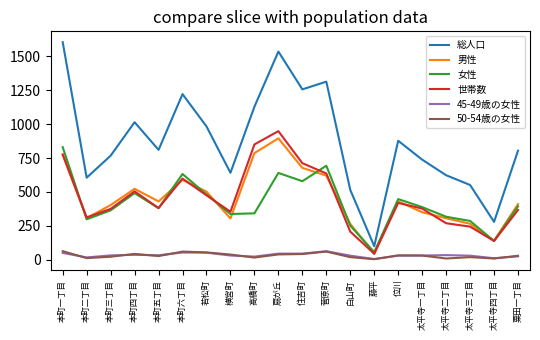

The value of 女性 at 白山町 is 251. True or false?

True